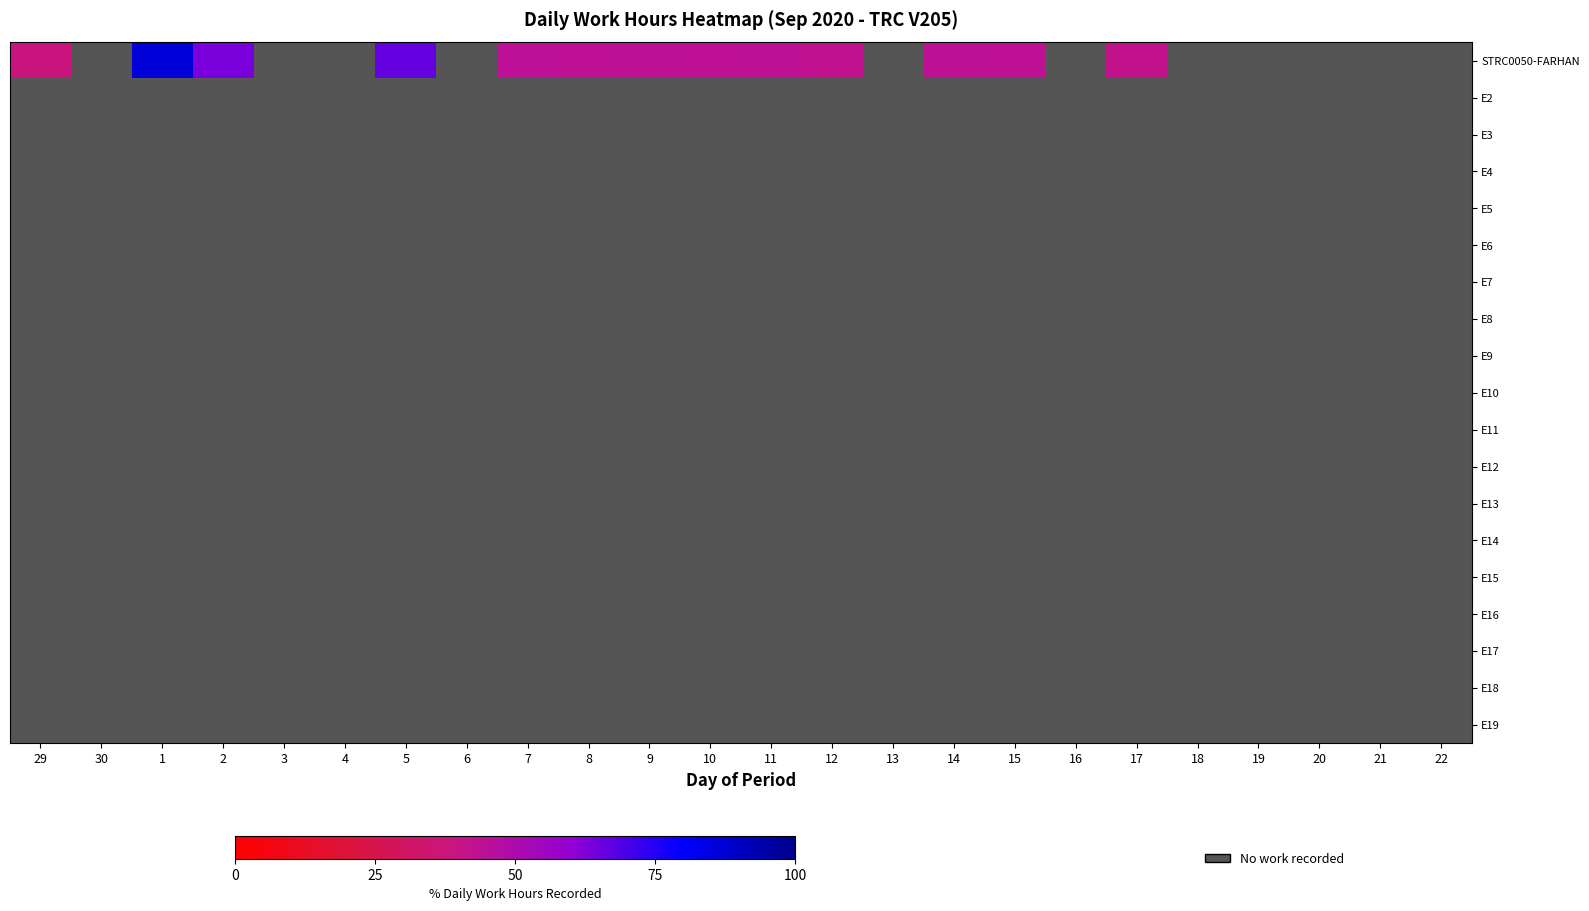

Which series has the largest total across all categories?

STRC0050-FARHAN